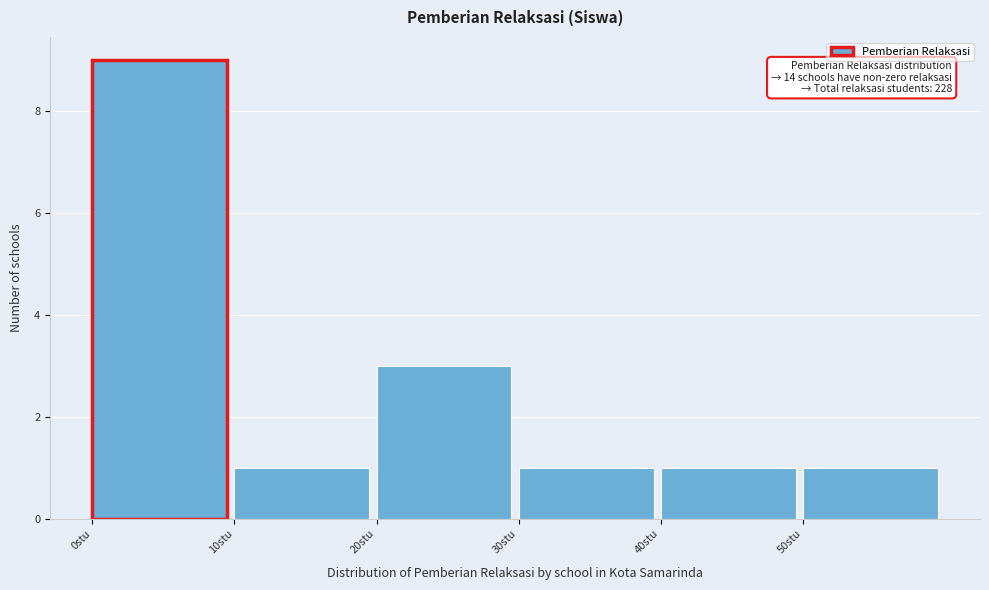

Which range on the x-axis has the tallest bar?

0 to 10